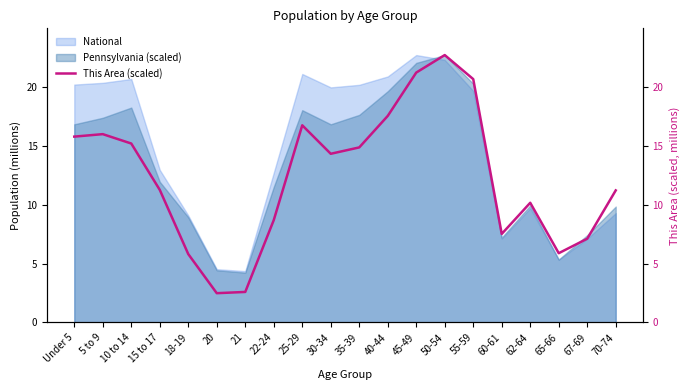

How many lines are shown in the chart?

1